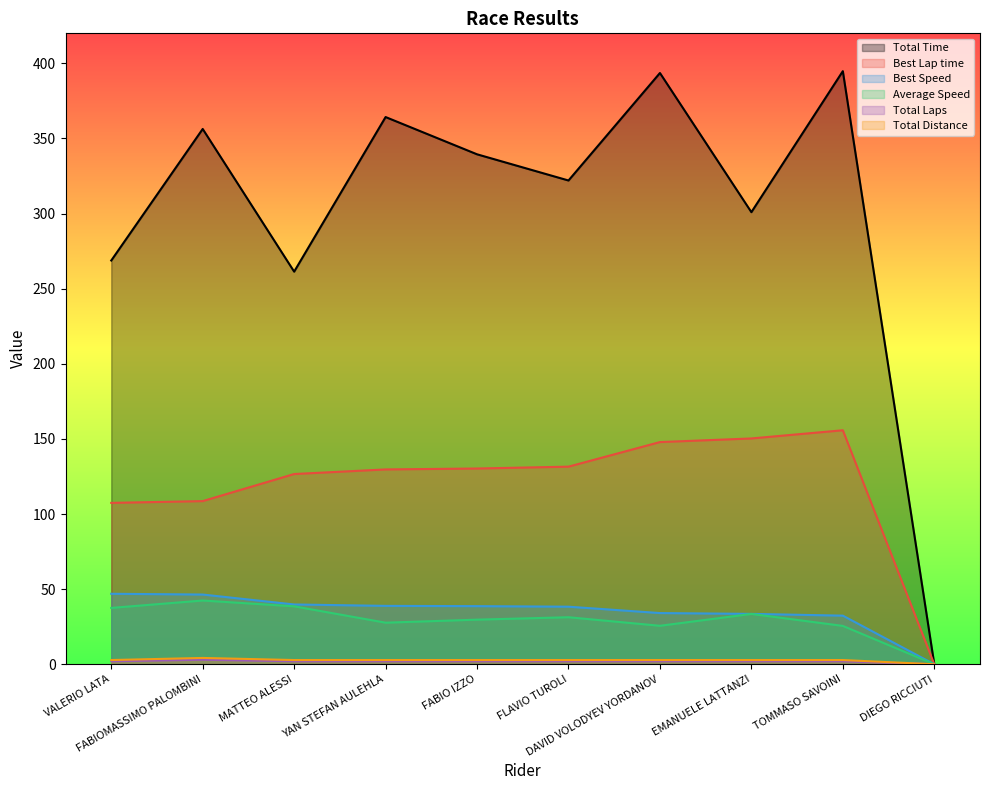

Is it true that Best Lap time equals 131.5 at FLAVIO TUROLI?

True